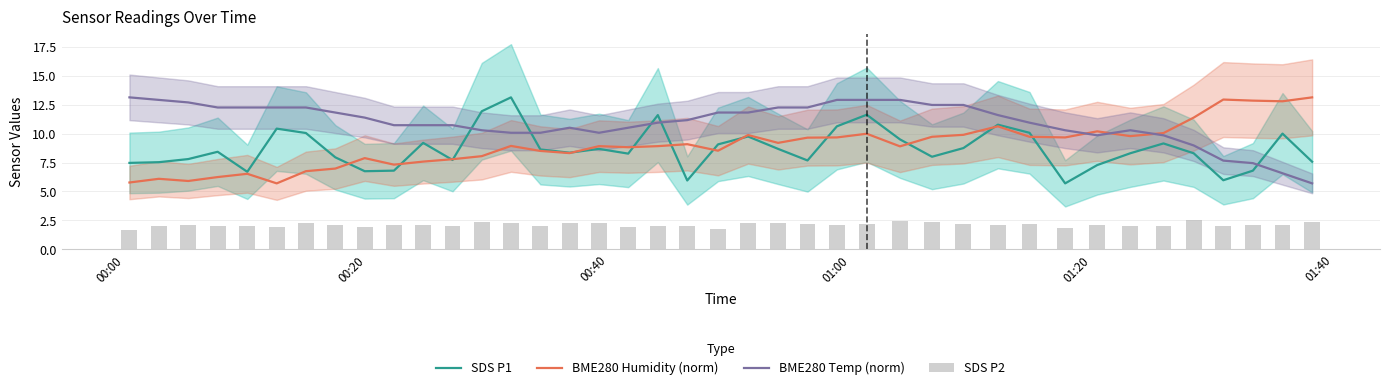

True or false: BME280 Humidity (norm) and BME280 Temp (norm) intersect in this chart.

True